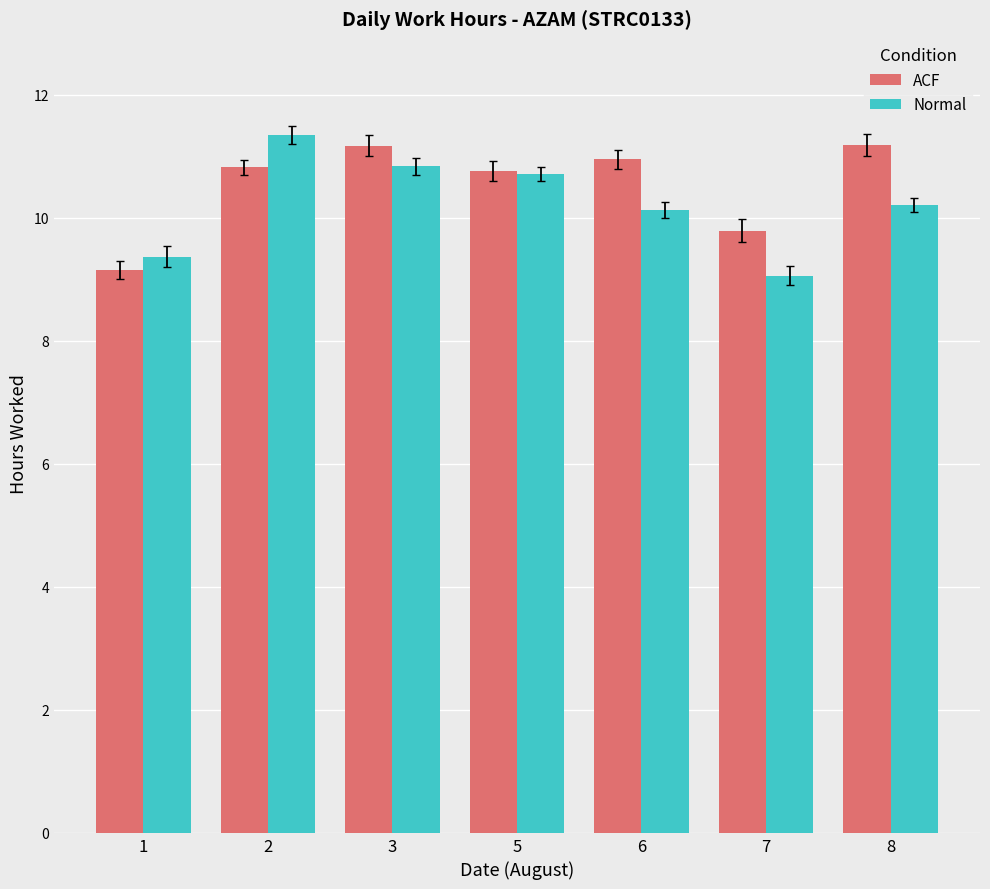

What is the sum of the Normal values at 8 and 5?

20.9